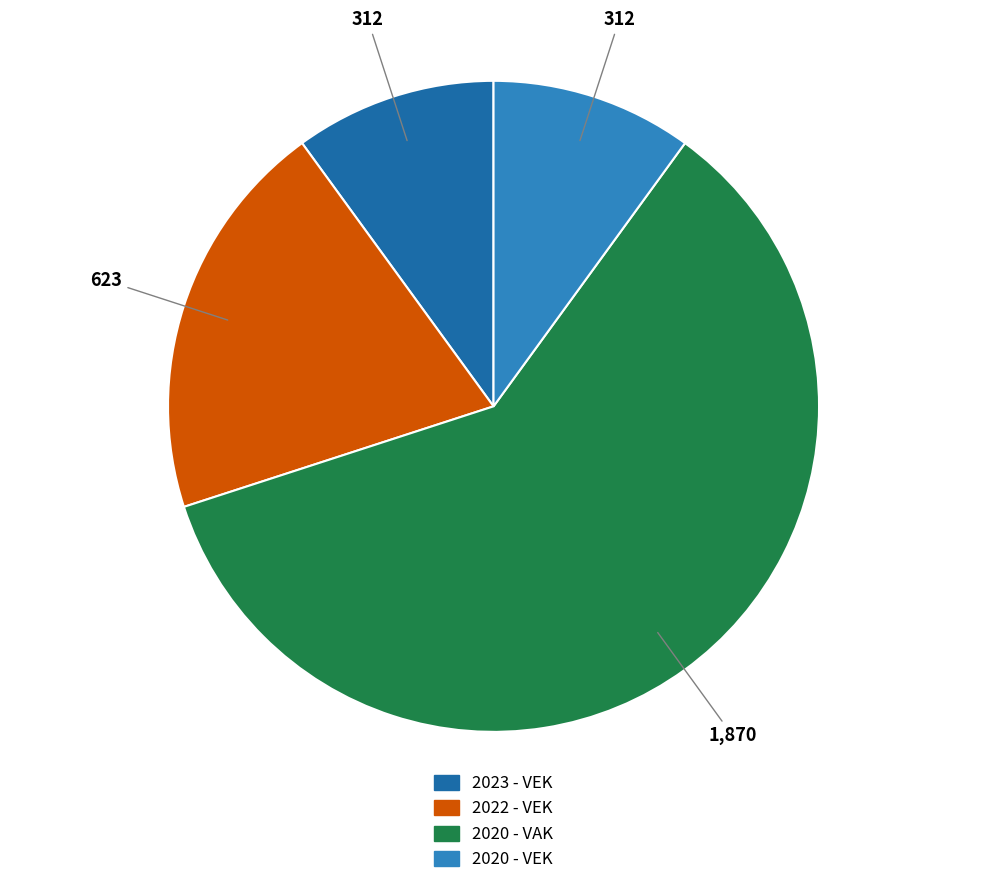

Does any single category account for the majority?

Yes